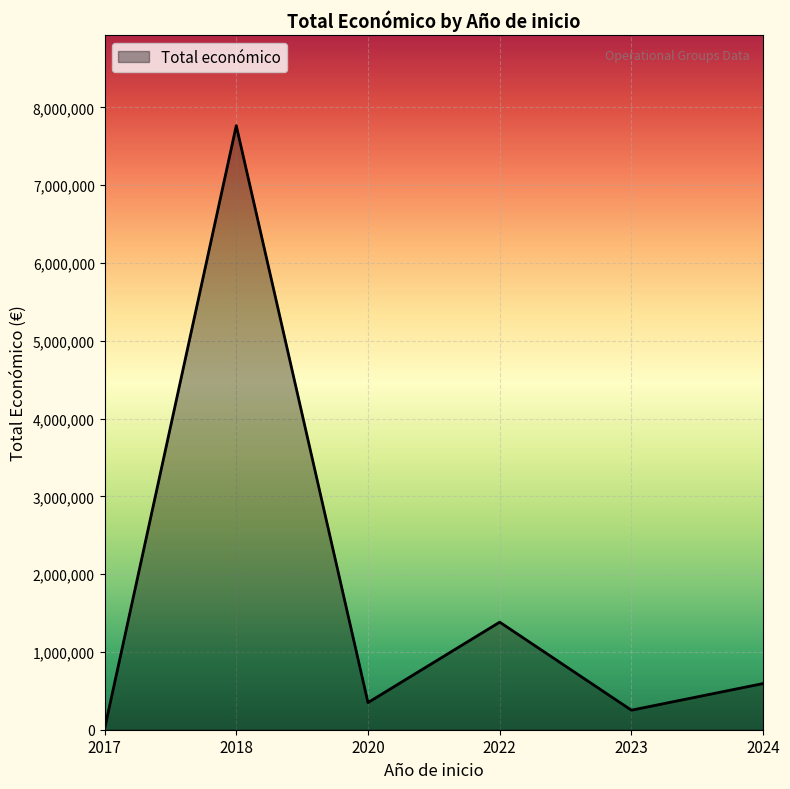

What is the difference between the maximum and minimum values?

7756513